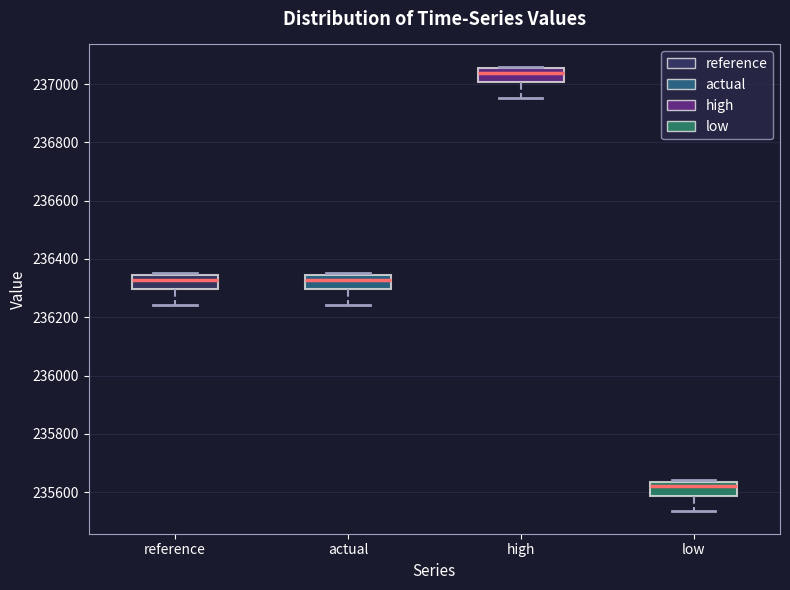

Where does the lower whisker of the box for reference end on the y-axis? The values are not printed on the chart, so give them approximately, as read against the axis.

236240